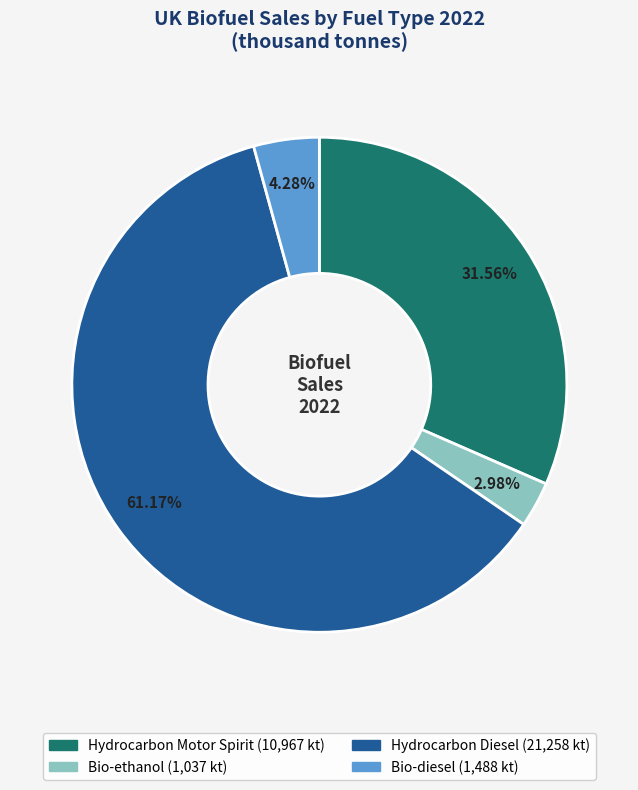

To the nearest percent, what portion does Hydrocarbon Motor Spirit represent?

32%